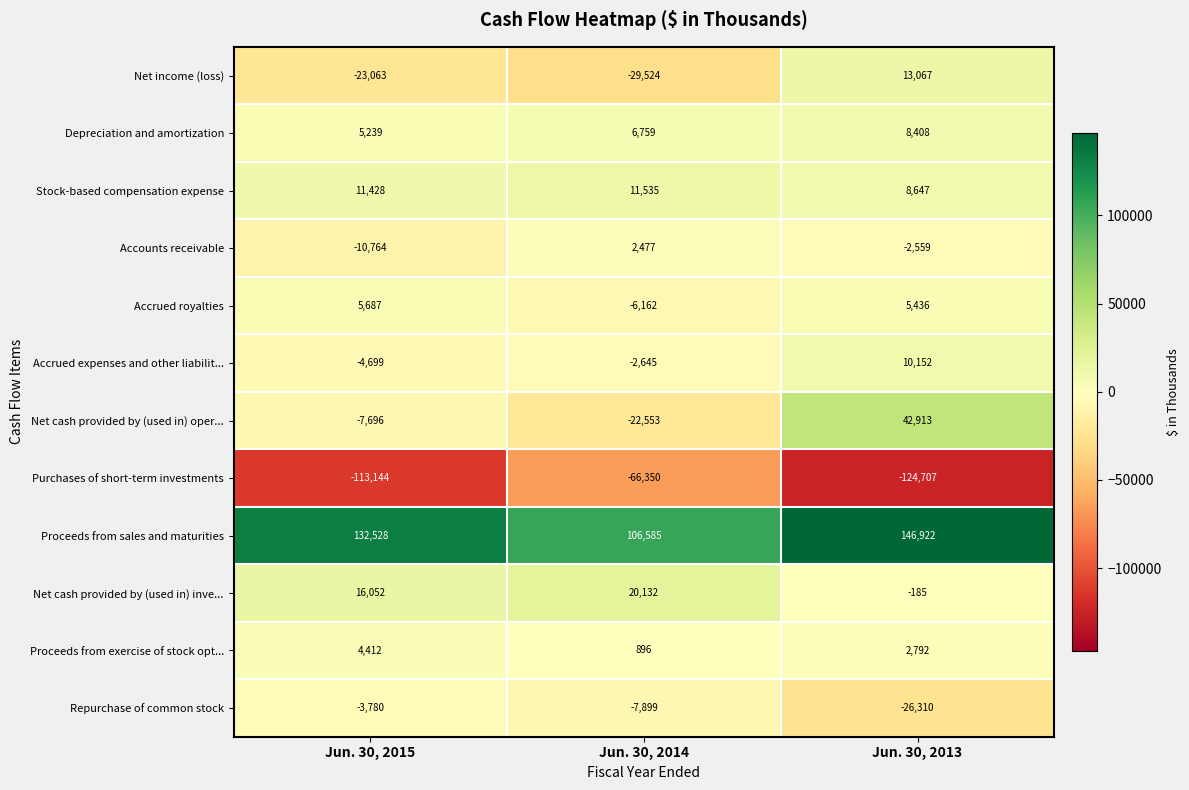

What is the greatest value displayed?

146922